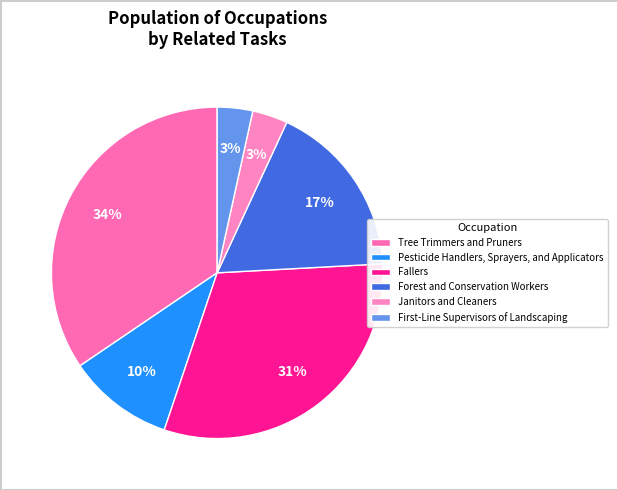

Which has a higher value, Fallers or Forest and Conservation Workers?

Fallers